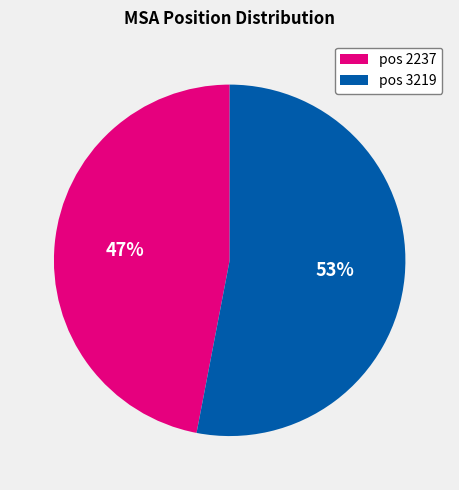

How many slices are in this pie chart?

2